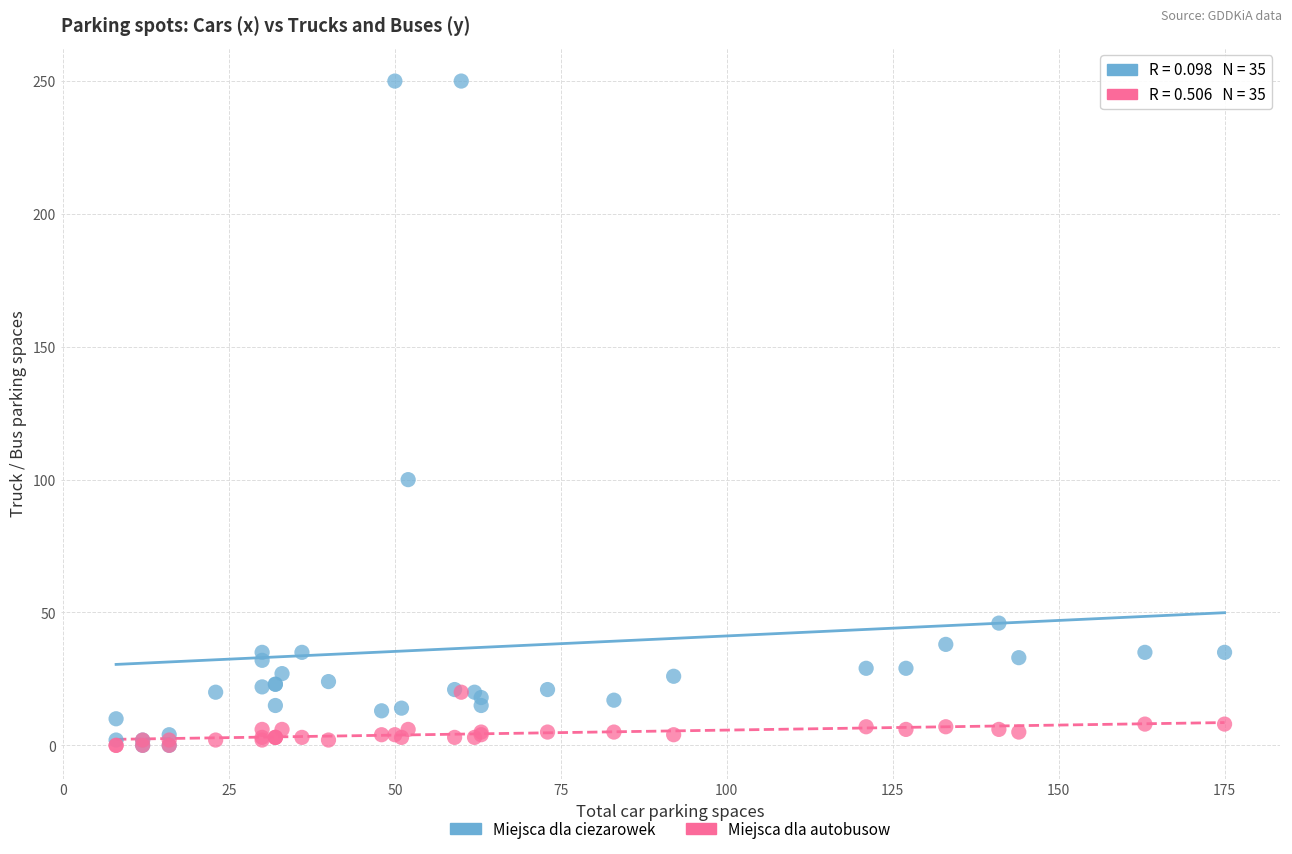

In the Miejsca dla ciezarowek series, what Y value is closest to 125?

100